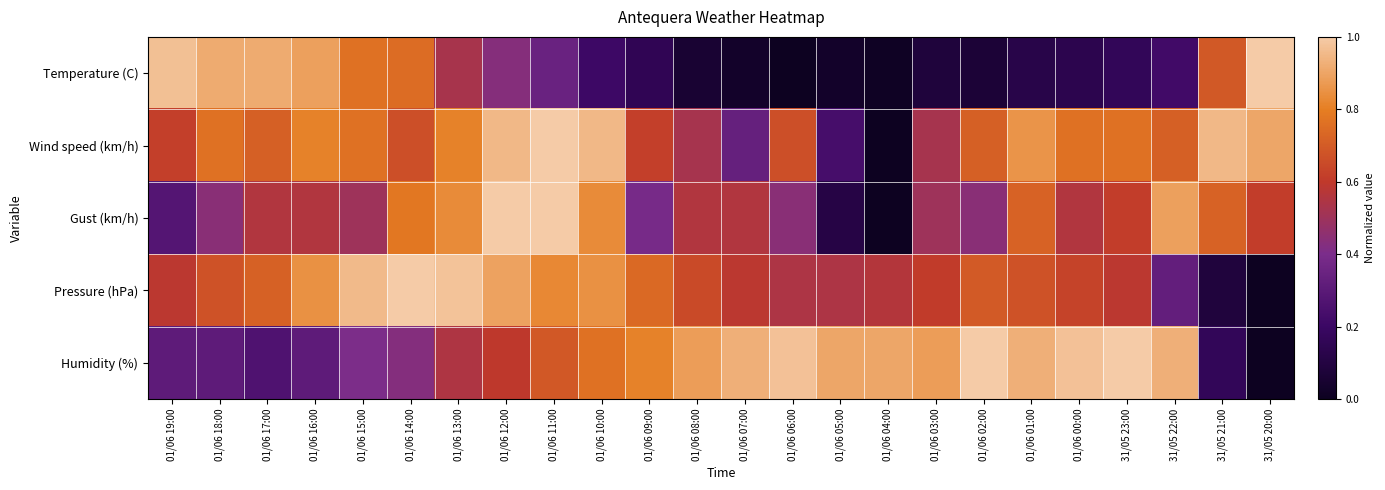

At how many categories does at least one series exceed 0?

24